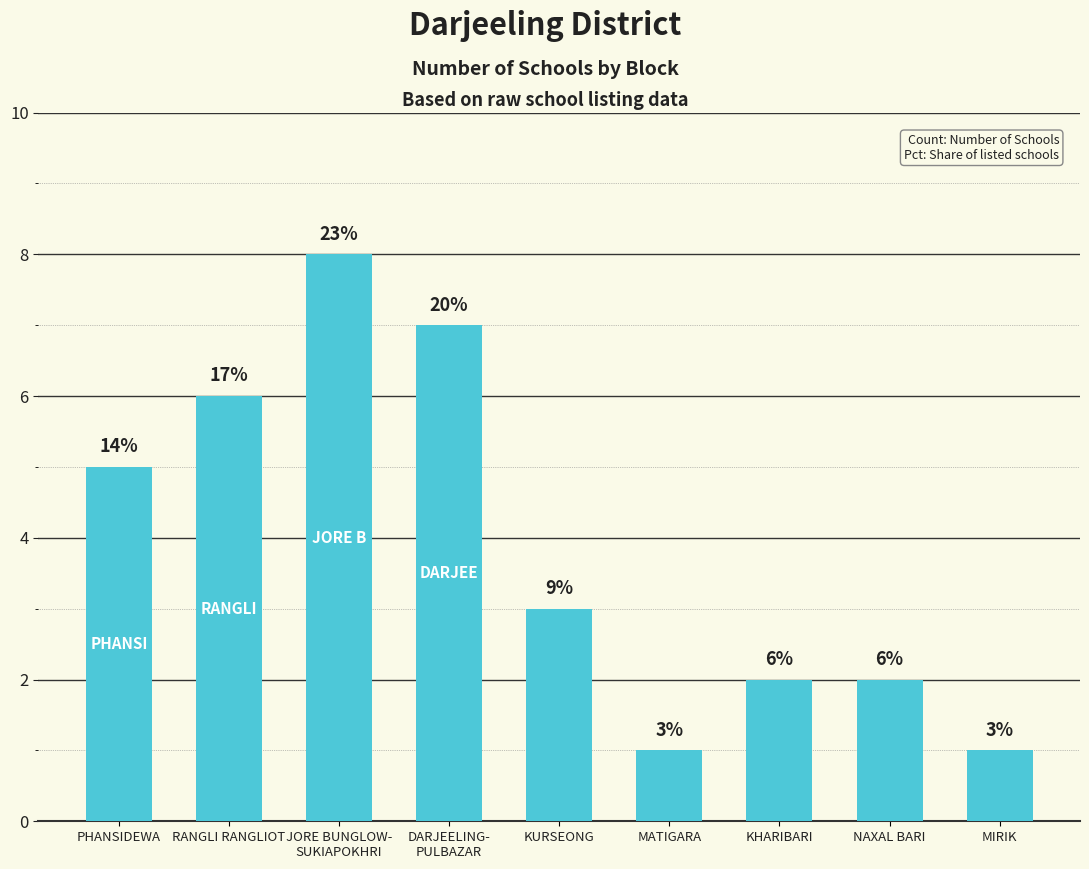

Which label corresponds to the largest value in the chart?

JORE BUNGLOW-
SUKIAPOKHRI